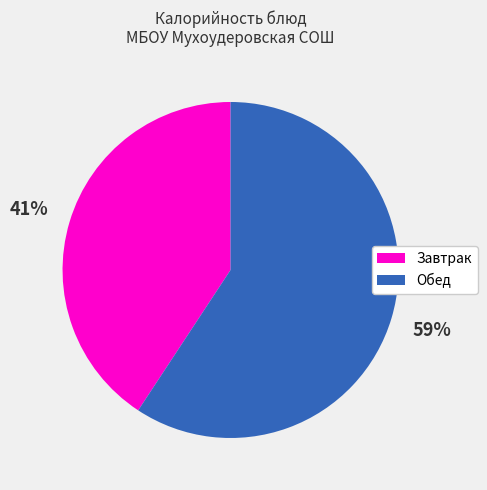

Is there any slice that represents more than half of the pie?

Yes